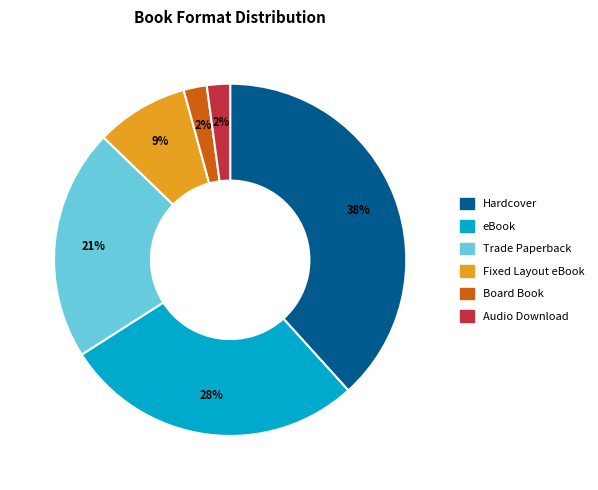

To the nearest percent, what is the difference between the largest and smallest slice percentages?

36%